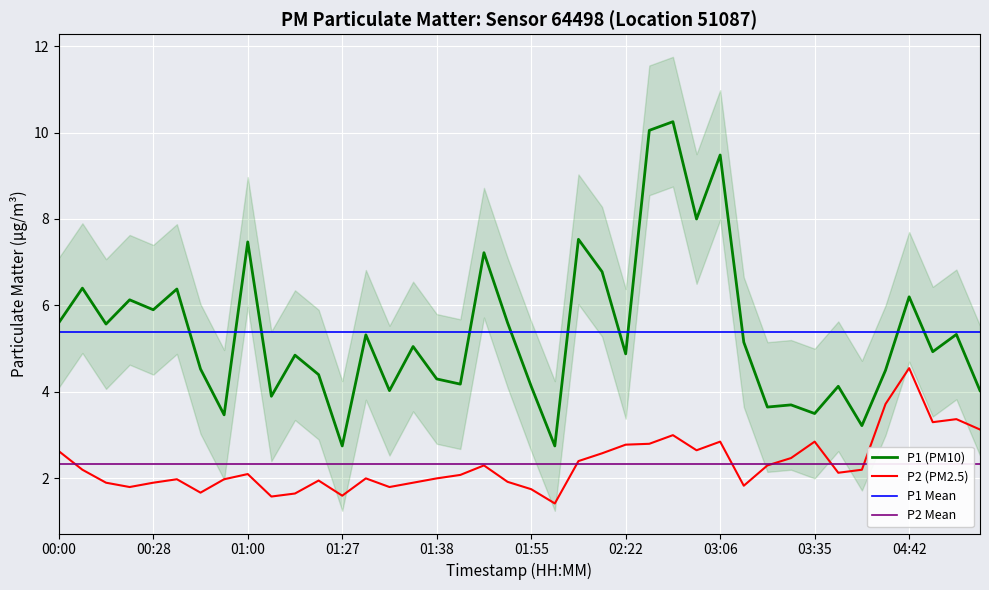

At which label does P2 (PM2.5) reach its peak?

04:42